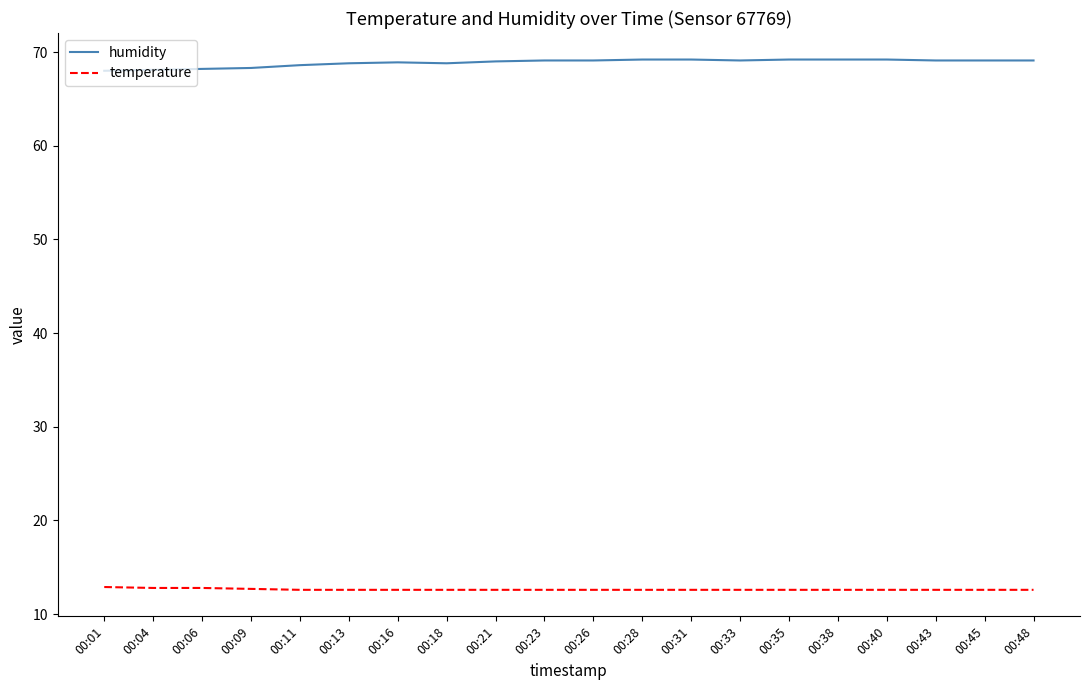

What is the difference between the second highest and minimum values in the humidity series?

1.2